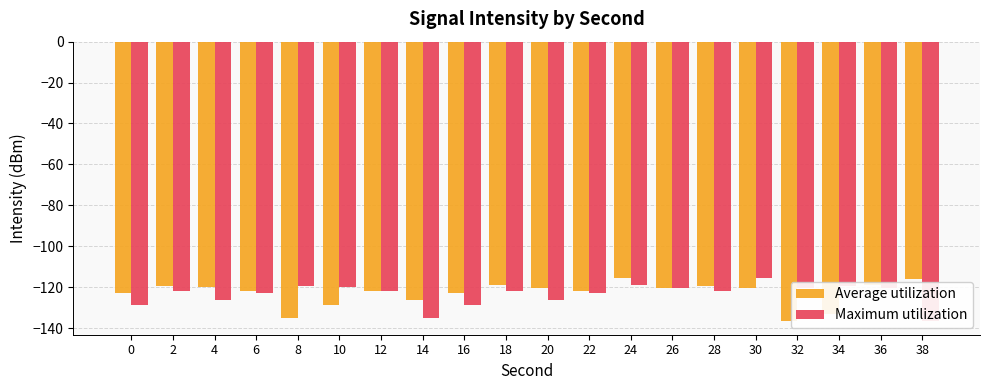

What is the difference between the maximum and minimum values in the Average utilization series?

20.9